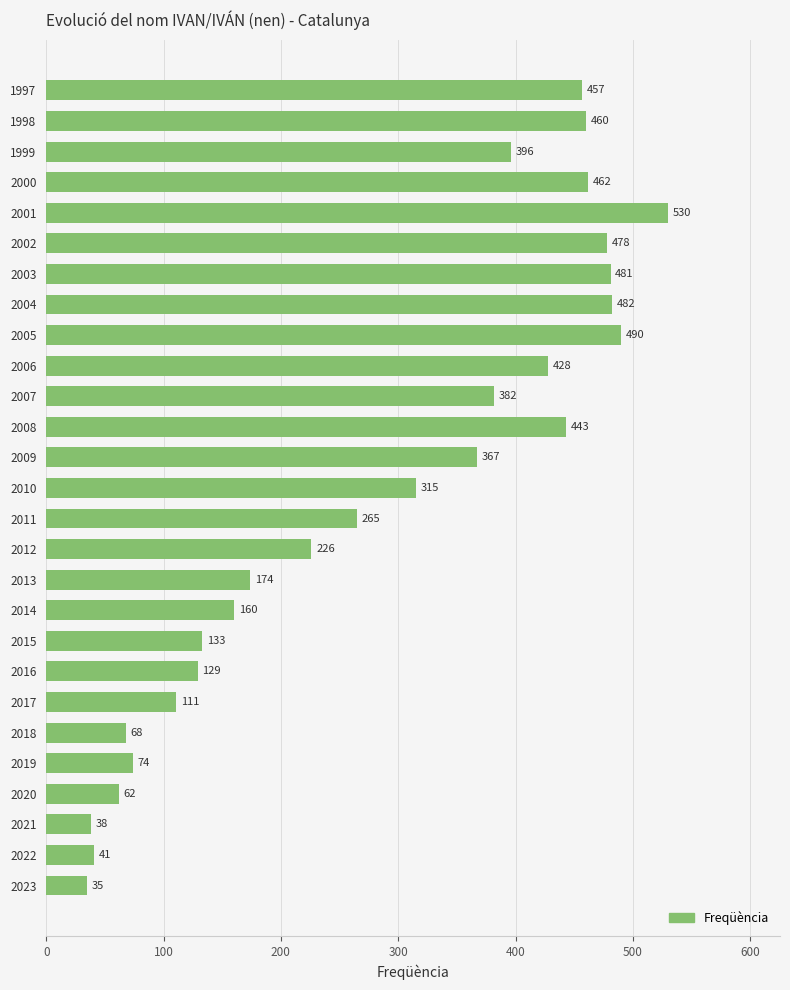

Where is the data nearest to the value 282?

2011